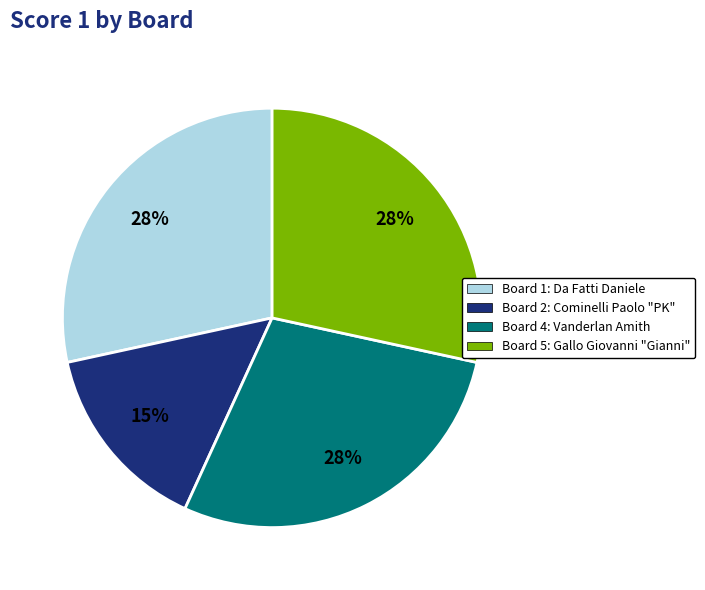

To the nearest percent, what is the combined percentage of Board 2: Cominelli Paolo "PK" and Board 4: Vanderlan Amith?

43%